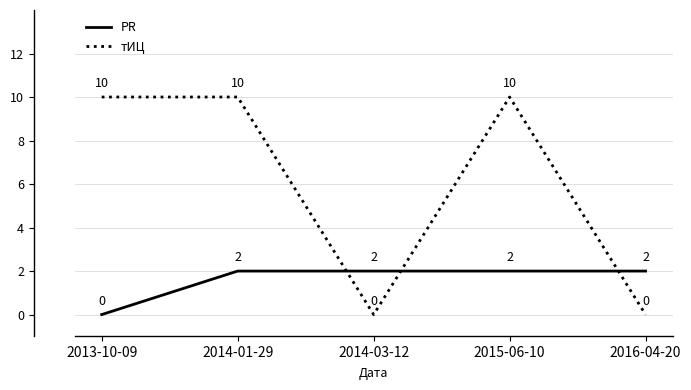

What is the spread (max minus min) of values at 2016-04-20?

2